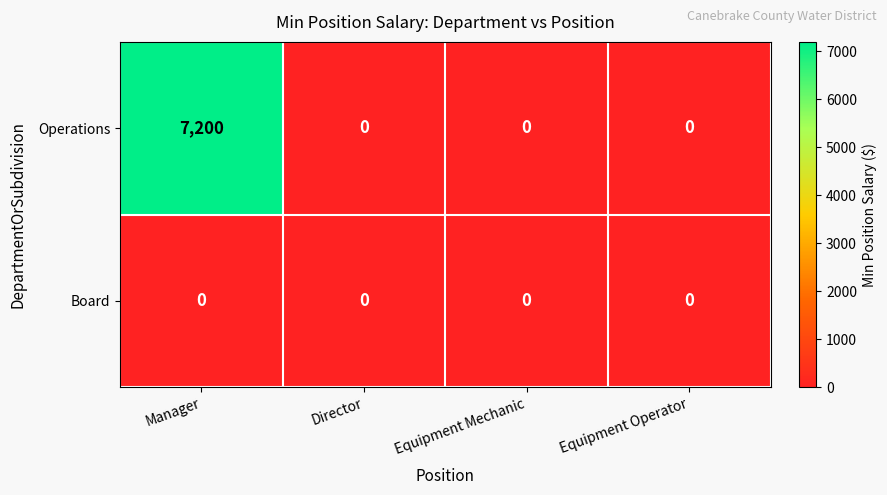

What is the maximum value shown in the chart?

7200